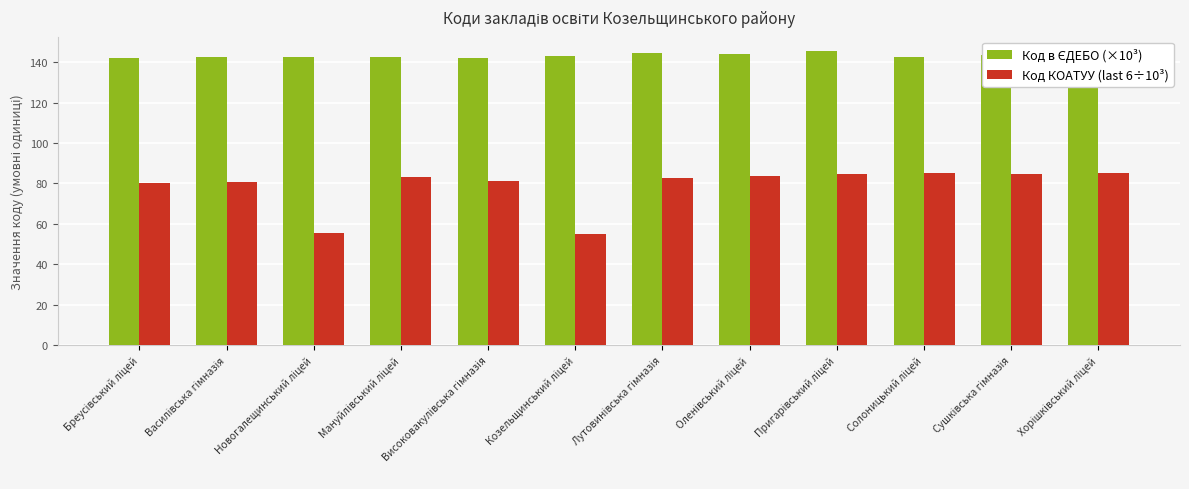

Which series has the largest range (max minus min)?

Код КОАТУУ (last 6÷10³)